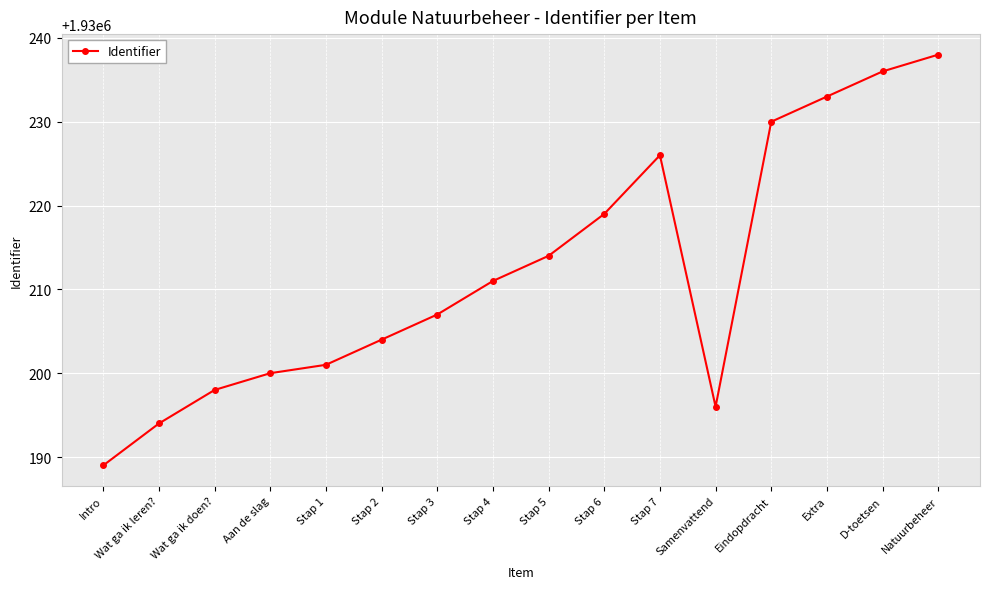

At which category does the chart reach its minimum across all series?

Intro